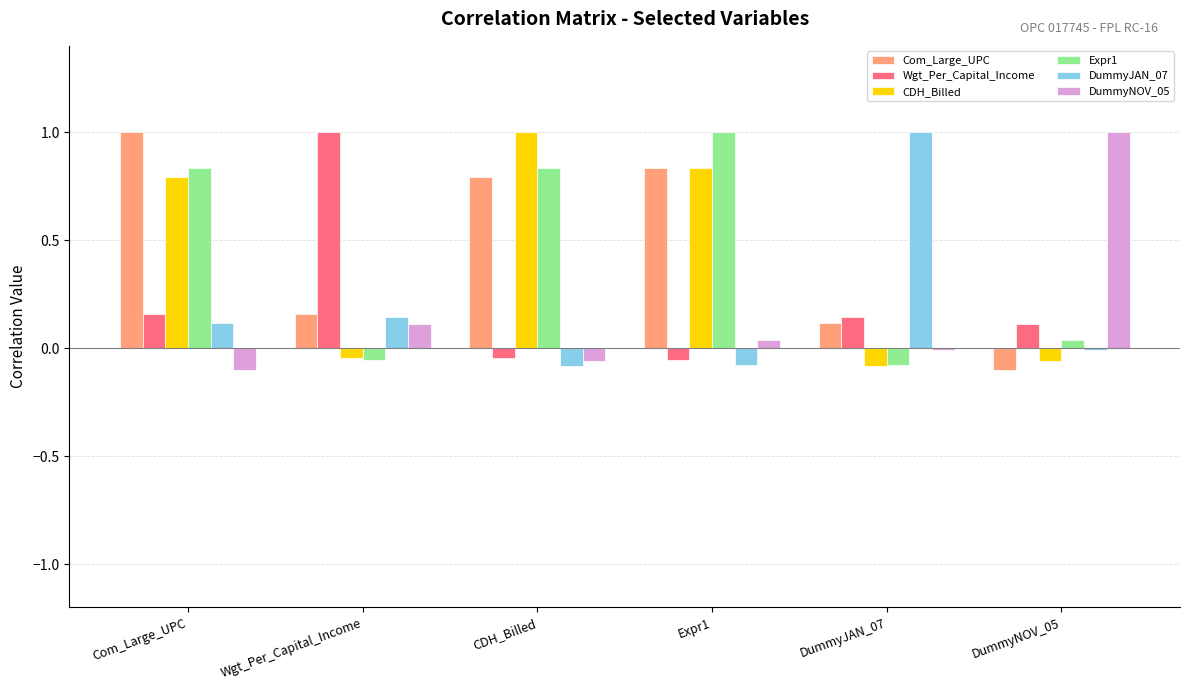

Which category has the highest value in the DummyJAN_07 series?

DummyJAN_07